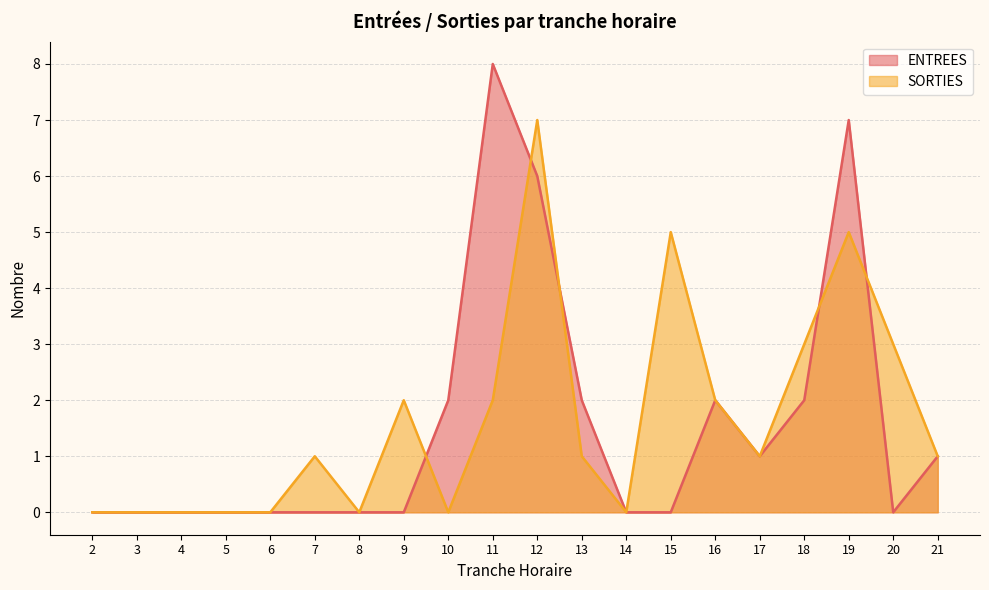

Reading right to left, transcribe all the data shown in this chart.

ENTREES: 21=1	20=0	19=7	18=2	17=1	16=2	15=0	14=0	13=2	12=6	11=8	10=2	9=0	8=0	7=0	6=0	5=0	4=0	3=0	2=0
SORTIES: 21=1	20=3	19=5	18=3	17=1	16=2	15=5	14=0	13=1	12=7	11=2	10=0	9=2	8=0	7=1	6=0	5=0	4=0	3=0	2=0